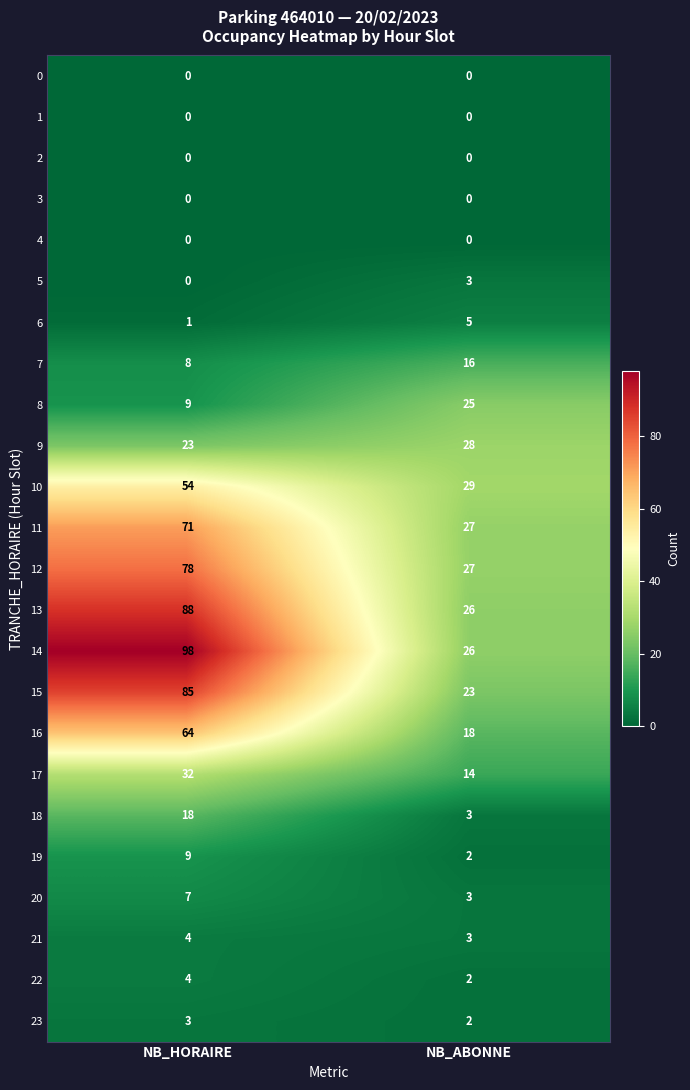

What is the minimum value for 20?

3